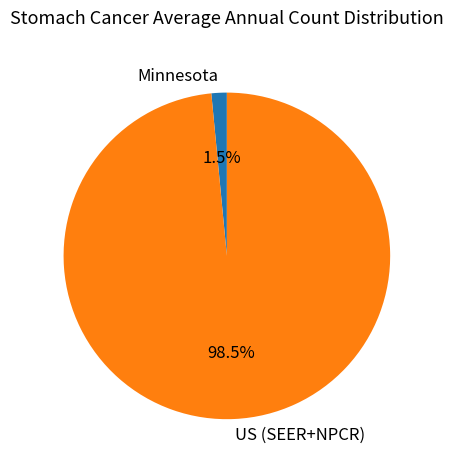

Does Minnesota account for over 50% of the chart?

No